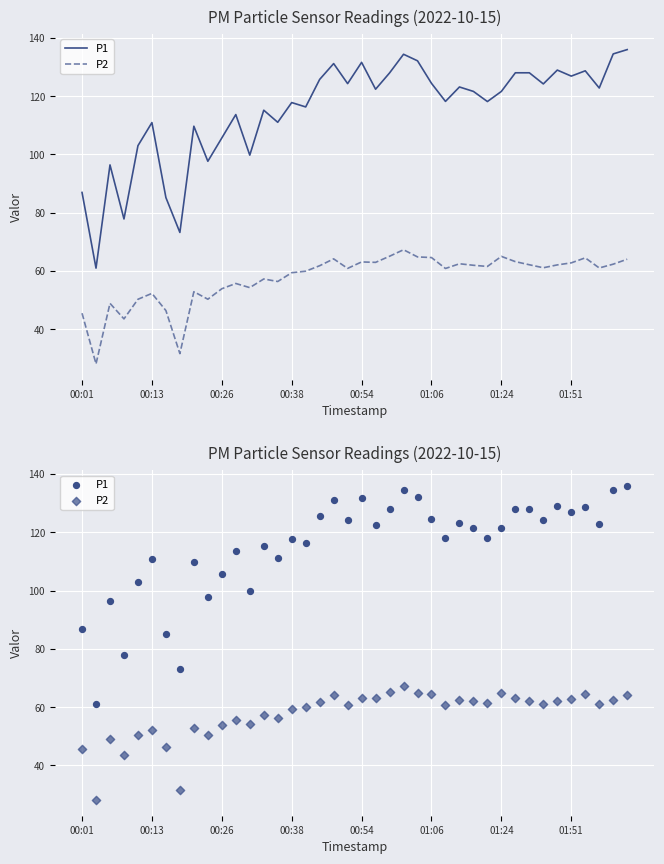

At which category is the sum across all series the highest?

23